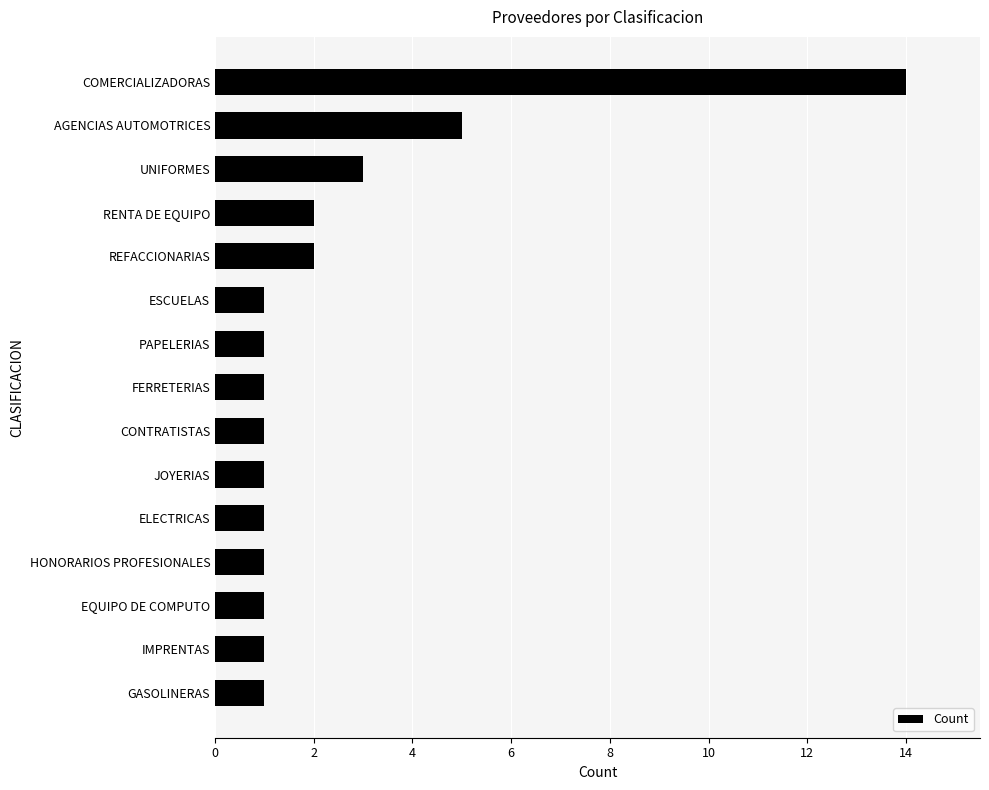

The chart shows a value of 1 at ESCUELAS. True or false?

True